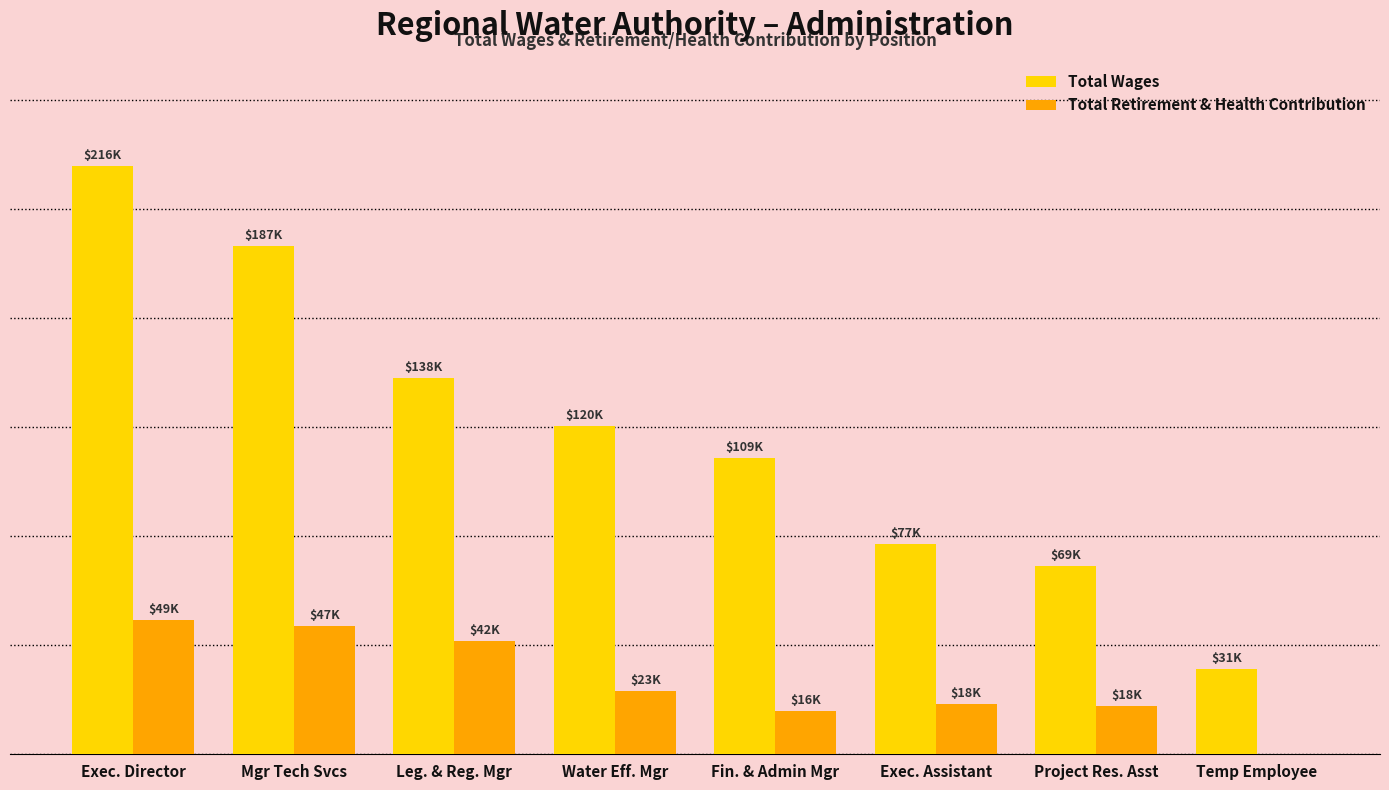

What is the label of the 5th bar from the left?

Fin. & Admin Mgr